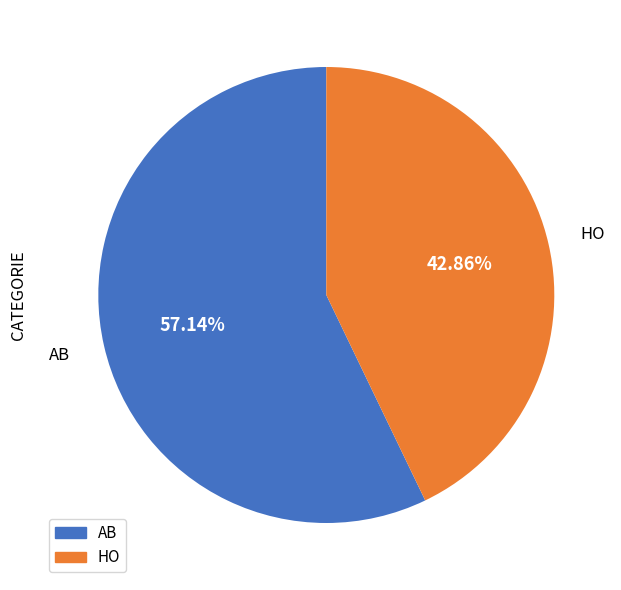

Which category accounts for the majority?

AB